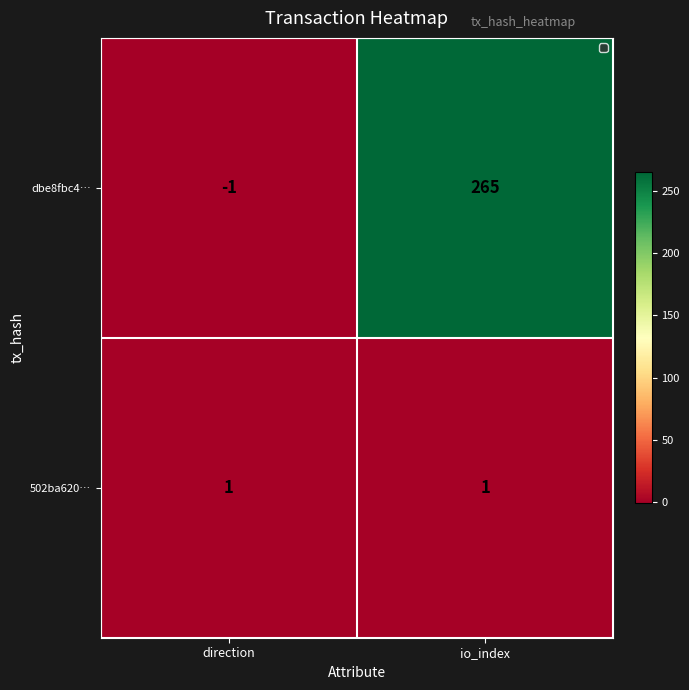

What is the minimum value shown in the chart?

-1